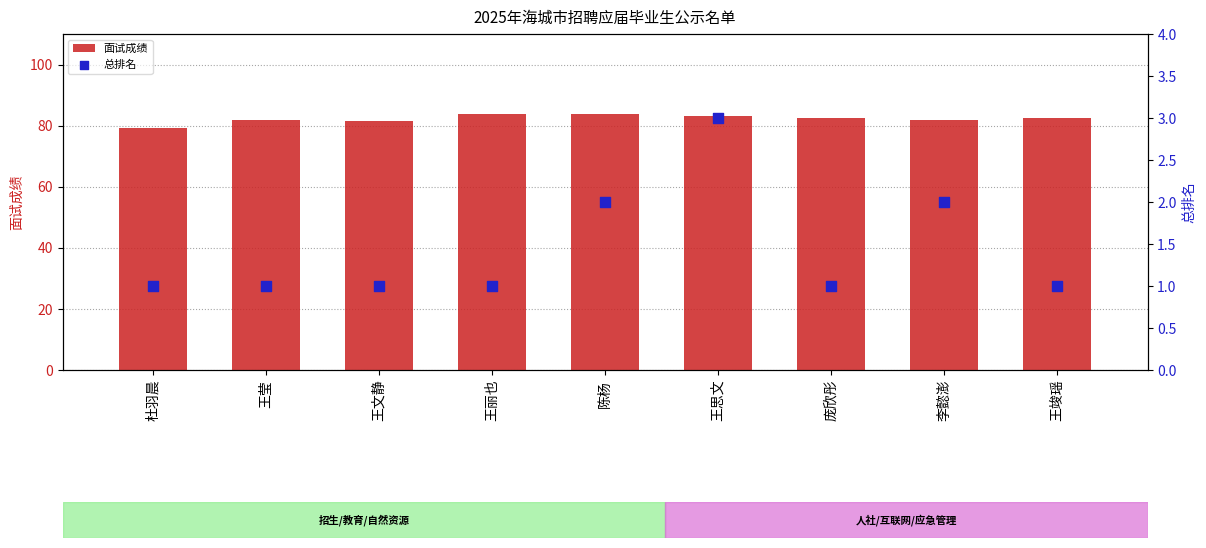

Which series reaches the maximum Y coordinate?

面试成绩